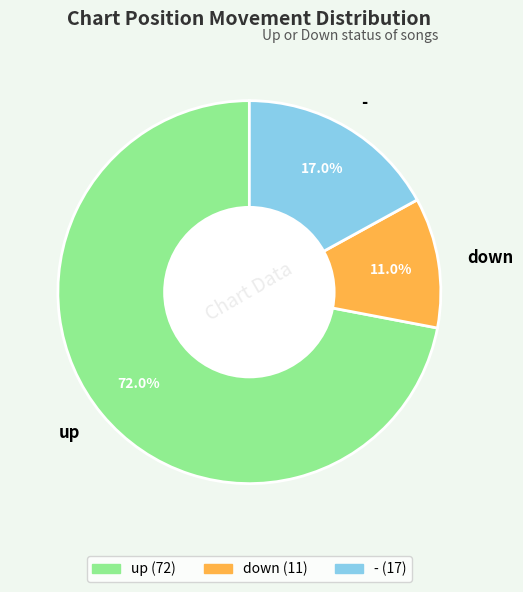

Is it true that - is 32% of the pie?

False